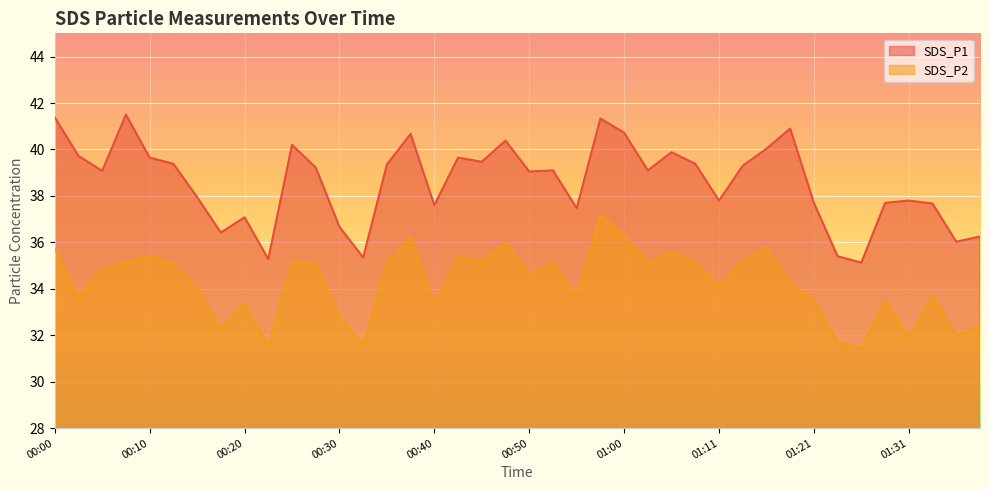

Reading left to right, list all the values displayed in this chart.

SDS_P1: 41.4	39.7	39.1	41.5	39.6	39.4	38.0	36.4	37.1	35.3	40.2	39.2	36.7	35.4	39.4	40.7	37.6	39.6	39.5	40.4	39.0	39.1	37.5	41.3	40.7	39.1	39.9	39.4	37.8	39.3	40.0	40.9	37.7	35.4	35.1	37.7	37.8	37.7	36.0	36.2
SDS_P2: 35.7	33.6	34.8	35.2	35.4	35.1	34.0	32.2	33.4	31.5	35.2	35.1	32.8	31.6	35.1	36.2	33.3	35.4	35.2	36.0	34.6	35.1	33.6	37.1	36.3	35.1	35.6	35.2	34.1	35.2	35.8	34.2	33.5	31.7	31.4	33.5	31.9	33.7	32.0	32.4